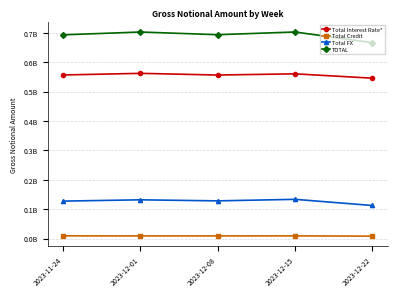

True or false: TOTAL and Total FX cross at least once.

False